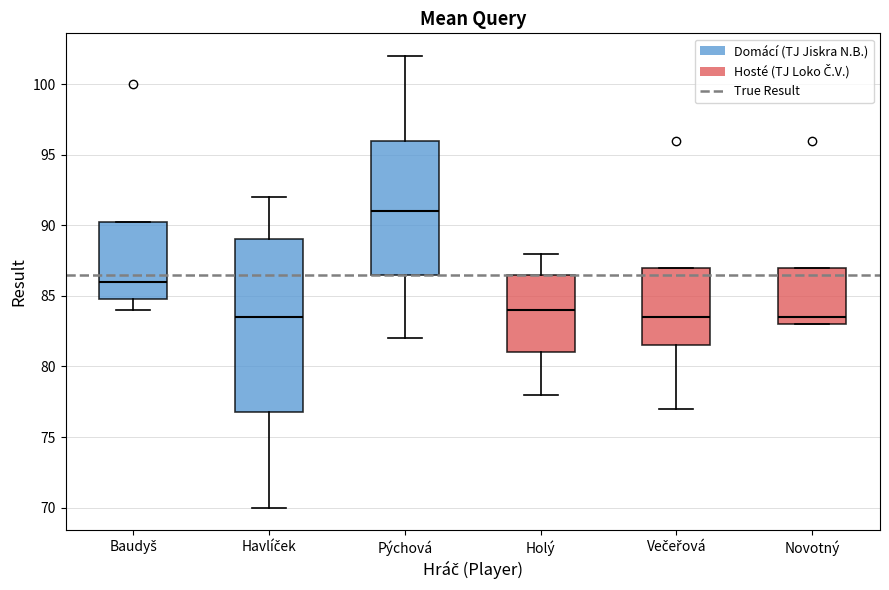

Reading left to right, read every box against the y-axis: the position of its median line, the range the box covers, and the ends of its whiskers. The values are not printed on the chart, so give them approximately, as read against the axis.

Baudyš: median 86.0, box 85.0 to 90.5, whiskers 84.0 to 90.5
Havlíček: median 83.5, box 77.0 to 89.0, whiskers 70.0 to 92.0
Pýchová: median 91.0, box 86.5 to 96.0, whiskers 82.0 to 102.0
Holý: median 84.0, box 81.0 to 86.5, whiskers 78.0 to 88.0
Večeřová: median 83.5, box 81.5 to 87.0, whiskers 77.0 to 87.0
Novotný: median 83.5, box 83.0 to 87.0, whiskers 83.0 to 87.0